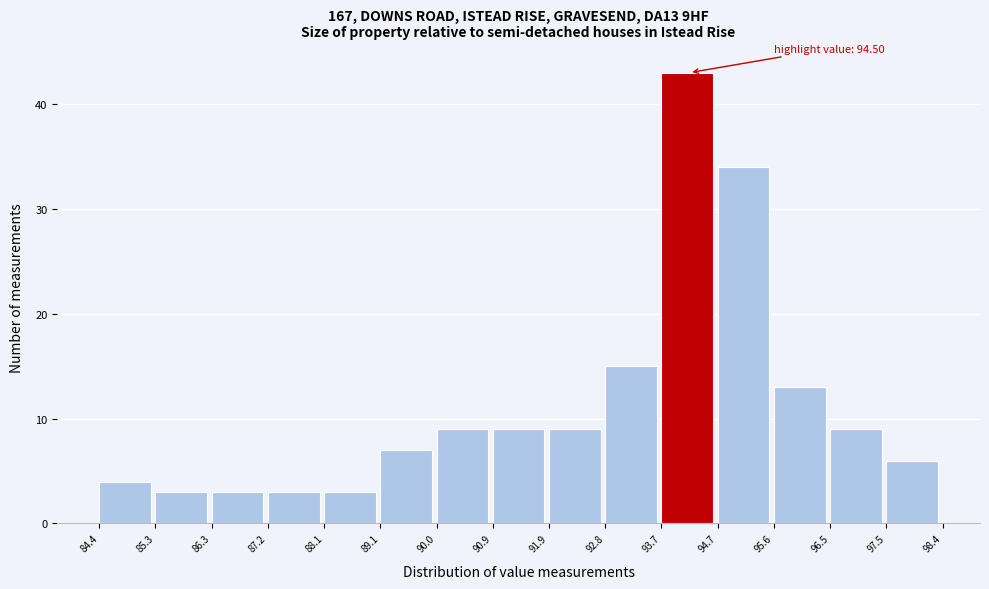

Over which range of the x-axis is the bar tallest?

93.7 to 94.7